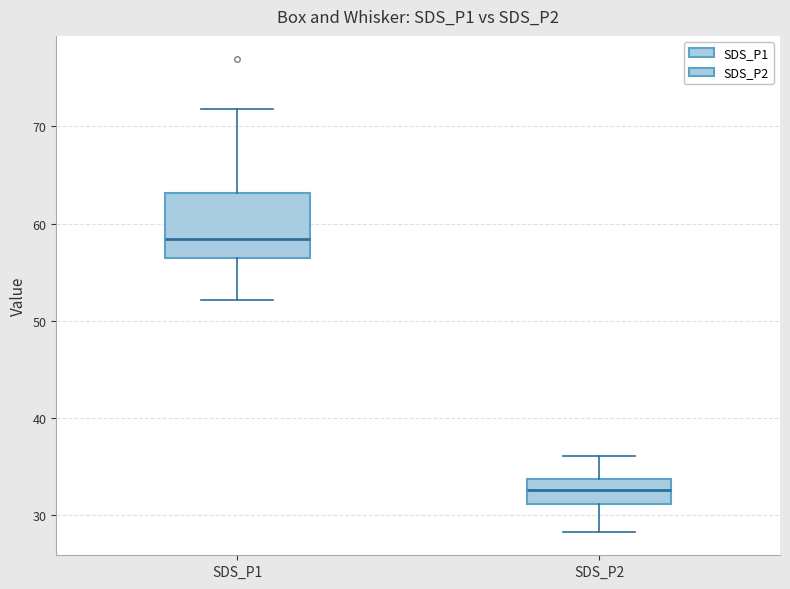

Where is the upper edge of the box for SDS_P1 on the y-axis? The values are not printed on the chart, so give them approximately, as read against the axis.

63